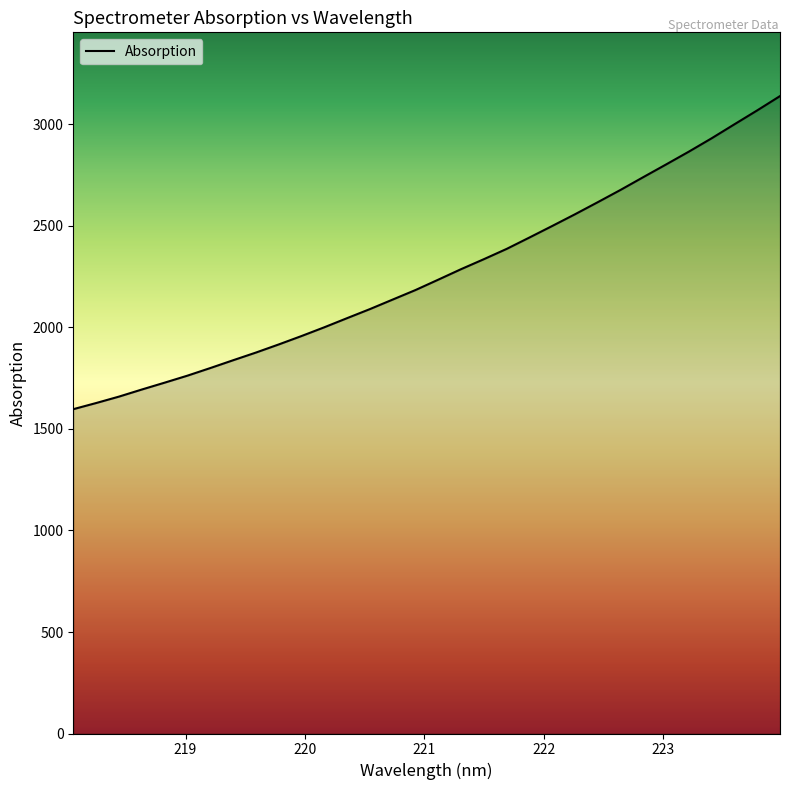

What is the difference between the maximum and minimum values?

1542.3